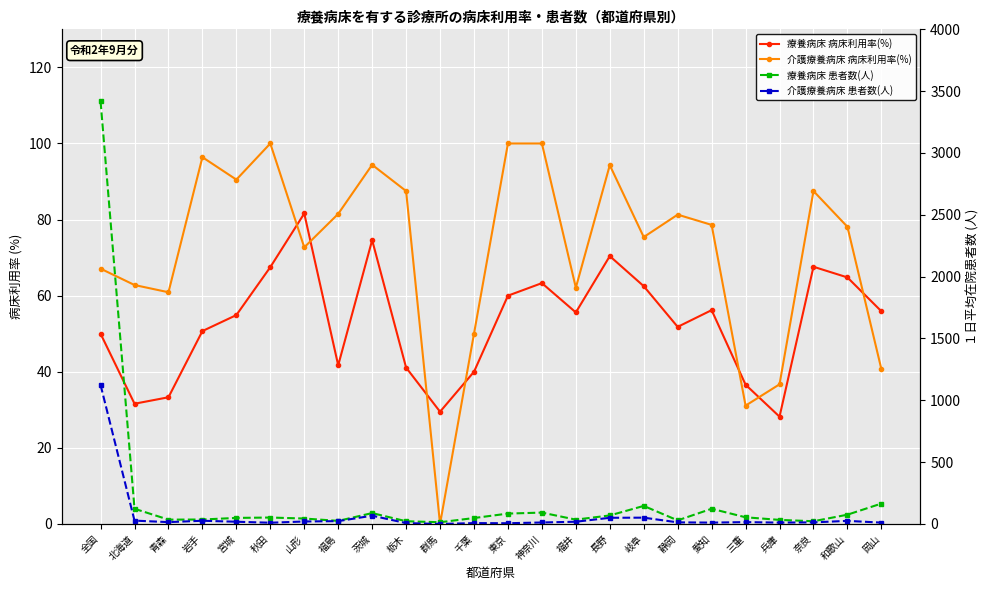

Which series has the largest total across all categories?

療養病床 患者数(人)